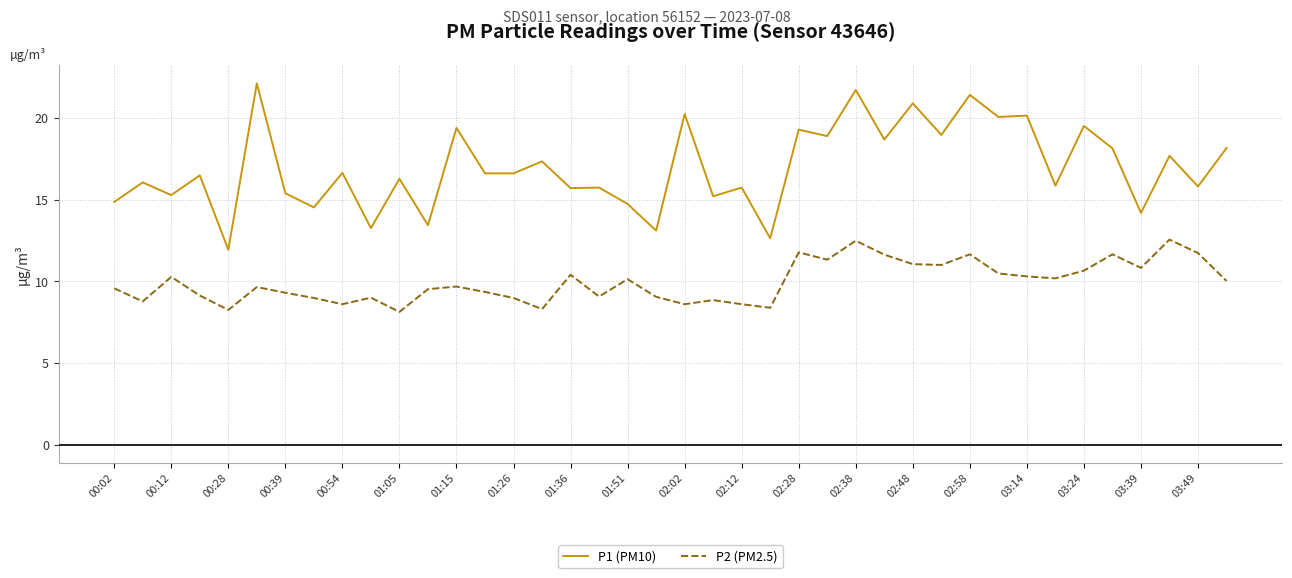

List the series in order of their peak value, highest first.

P1 (PM10), P2 (PM2.5)